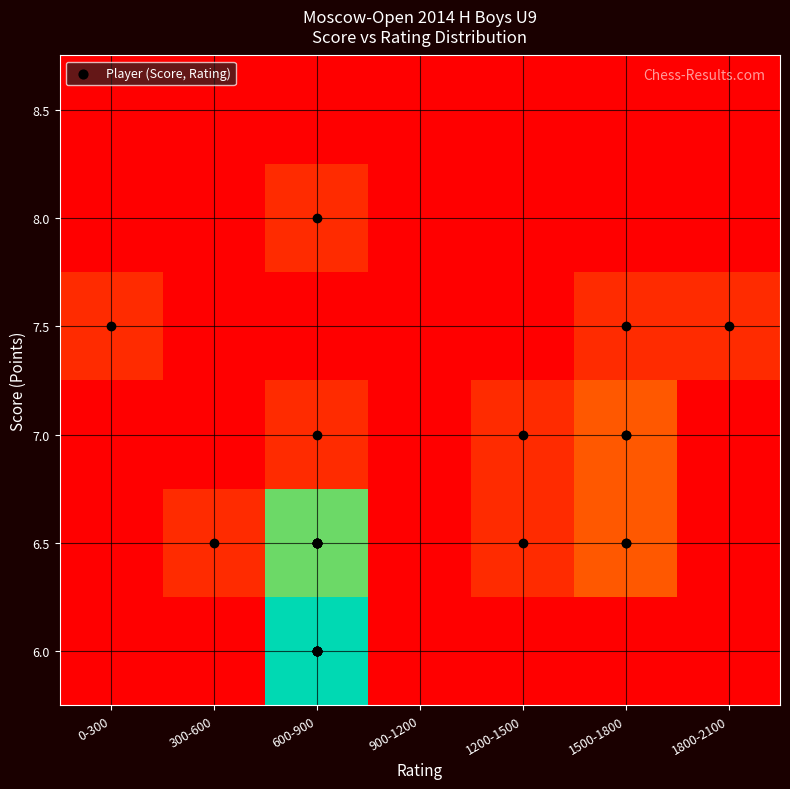

Which label corresponds to the smallest value in the chart?

0-300